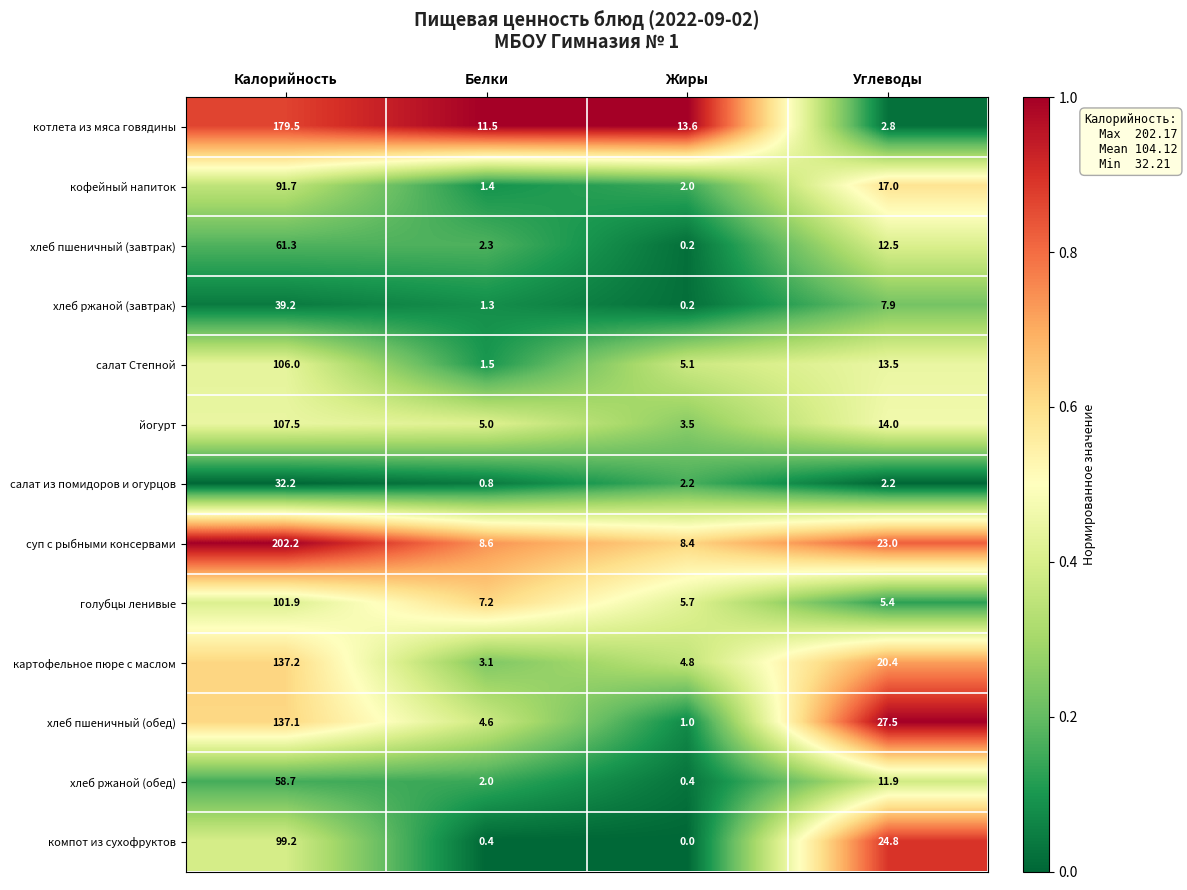

What is the sum of the хлеб пшеничный (завтрак) values at Калорийность and Углеводы?

73.8